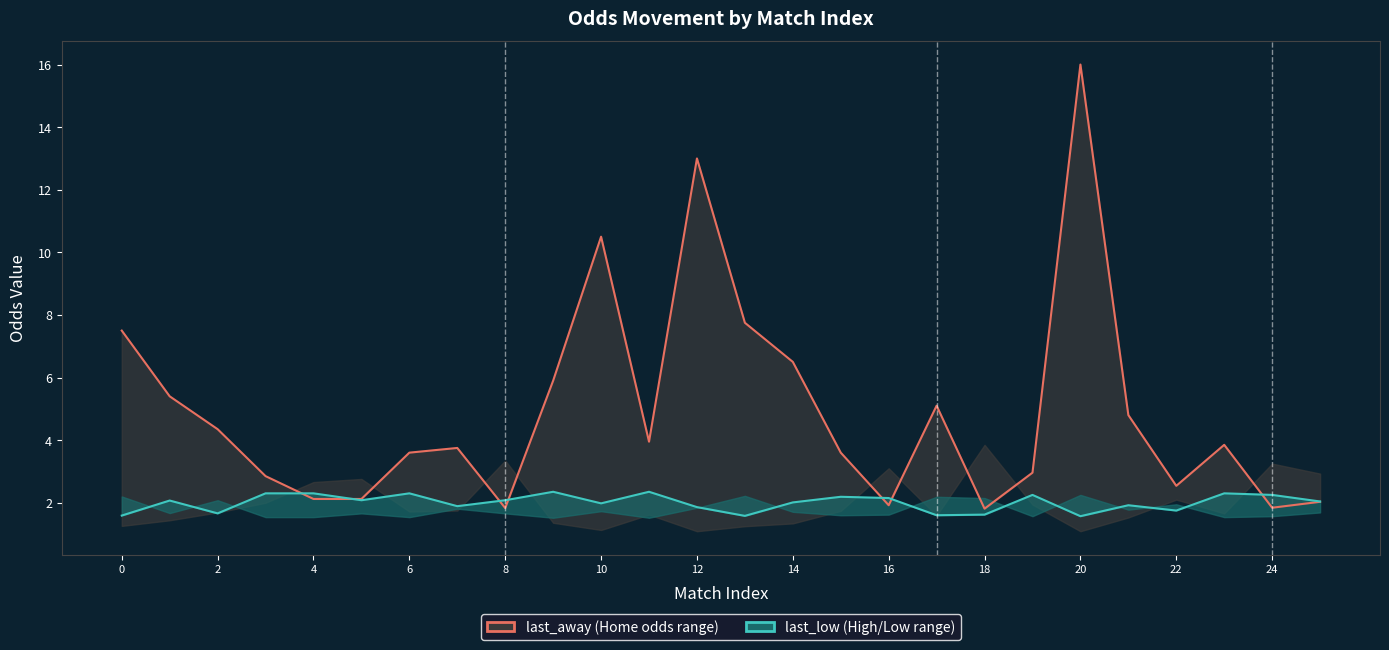

Reading left to right, what are all the values shown in this chart?

last_away: 7.5	5.4	4.3	2.9	2.1	2.1	3.6	3.8	1.8	5.9	10.5	4.0	13.0	7.8	6.5	3.6	1.9	5.1	1.8	3.0	16.0	4.8	2.5	3.9	1.8	2.0
last_low: 1.6	2.1	1.7	2.3	2.3	2.1	2.3	1.9	2.1	2.4	2.0	2.4	1.9	1.6	2.0	2.2	2.1	1.6	1.6	2.2	1.6	1.9	1.8	2.3	2.2	2.0